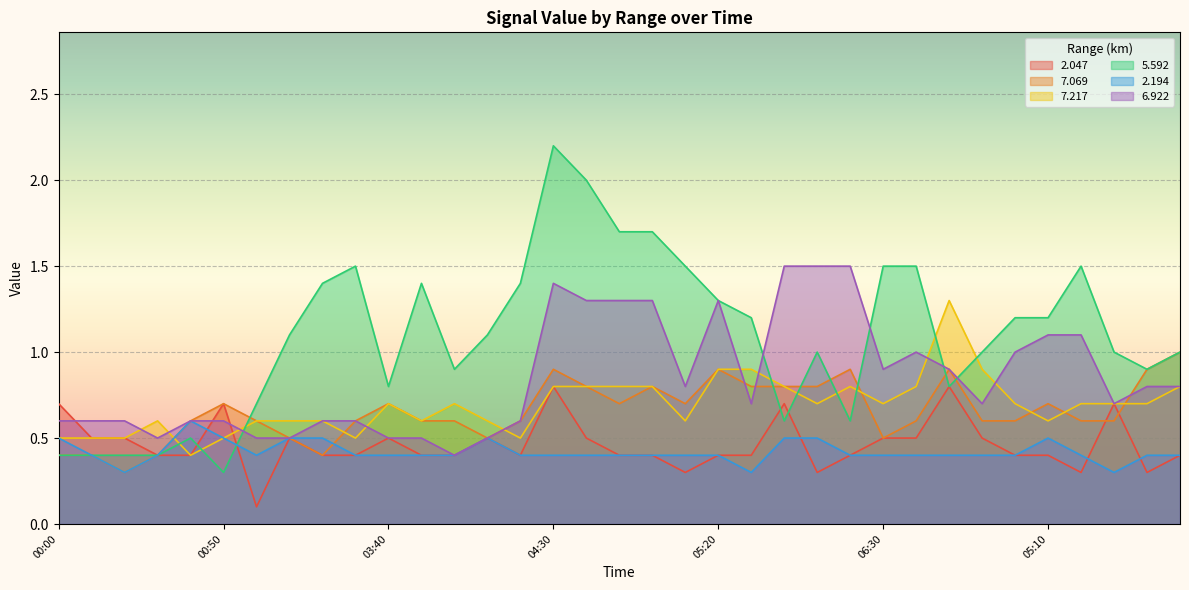

Is the value of 2.047 at 05:20 greater than the value of 7.217 at 03:10?

No